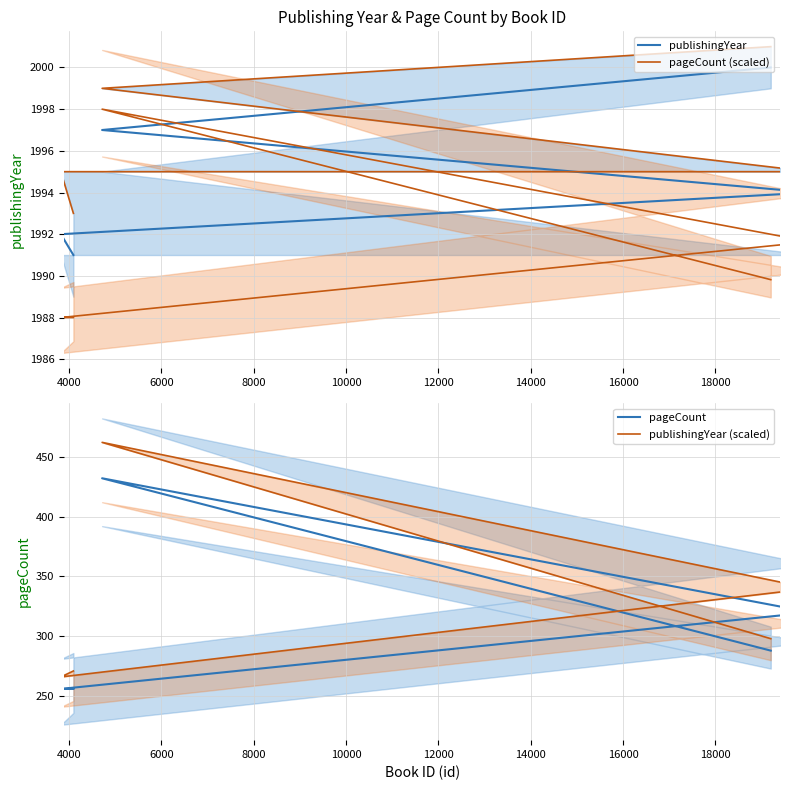

Rank the series at 6000 from highest to lowest value.

pageCount (scaled), publishingYear, publishingYear (scaled), pageCount